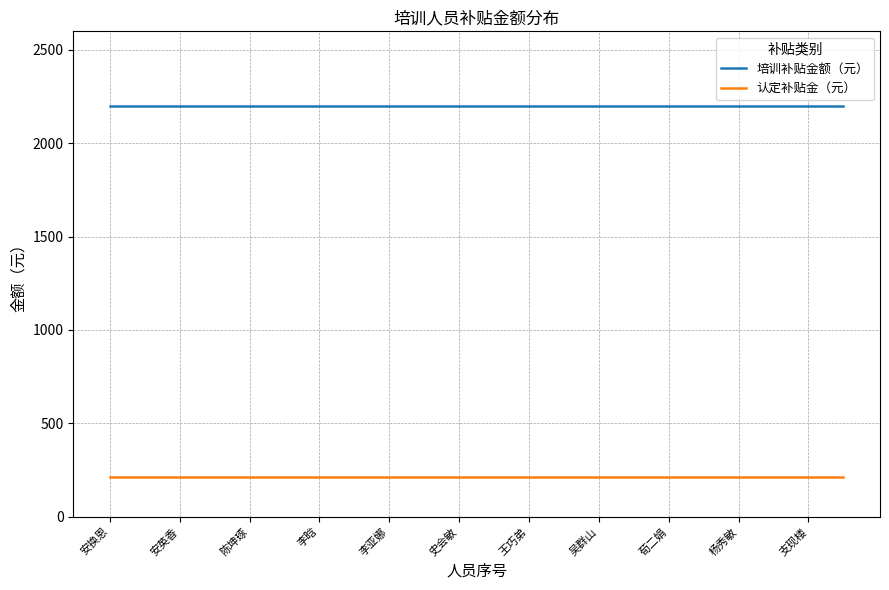

Which series has the largest total across all categories?

培训补贴金额（元）